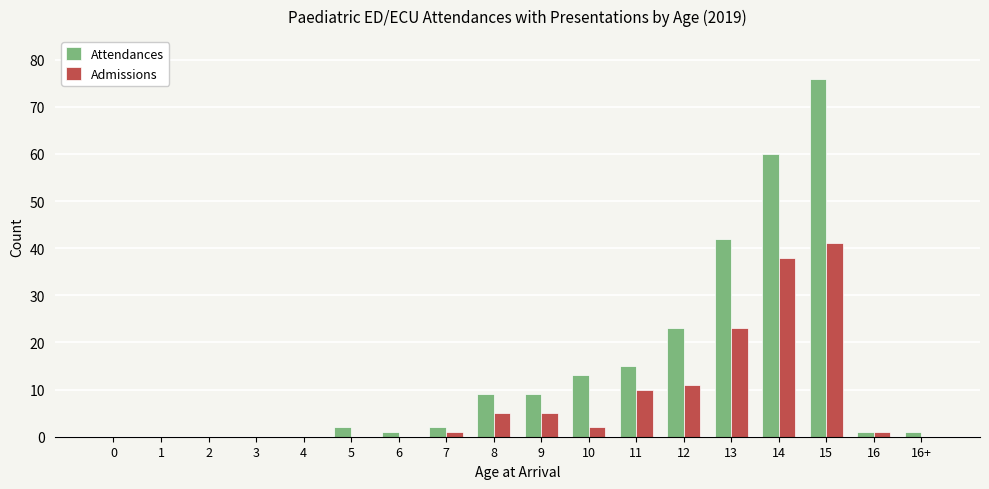

At which category is the sum across all series the highest?

15